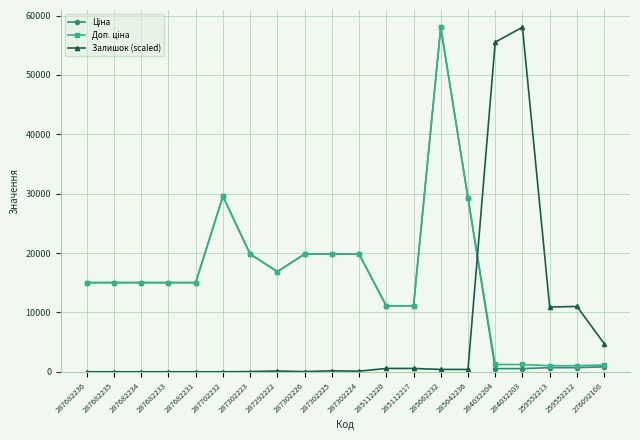

Is it true that Залишок (scaled) equals 36373.8 at 287702232?

False